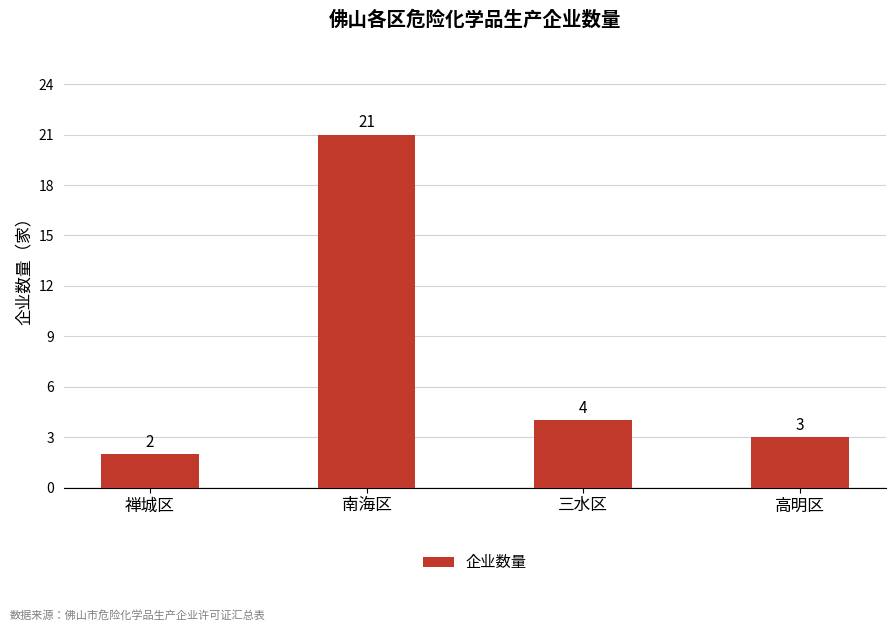

What position from the right is 禅城区?

4